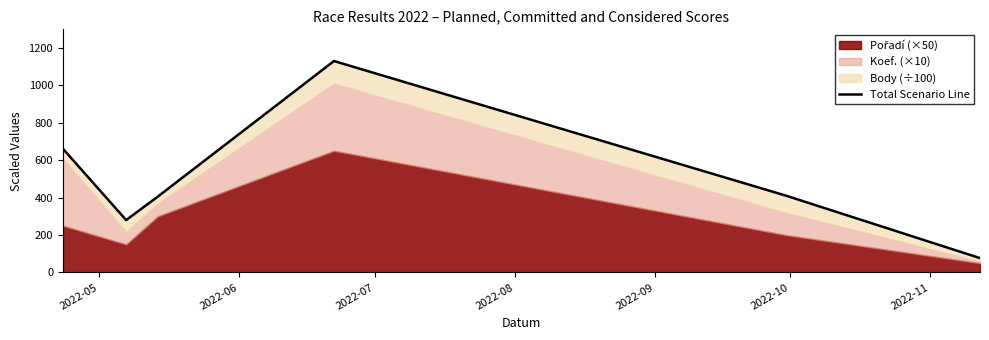

What is the difference between the maximum and minimum values?

1051.8